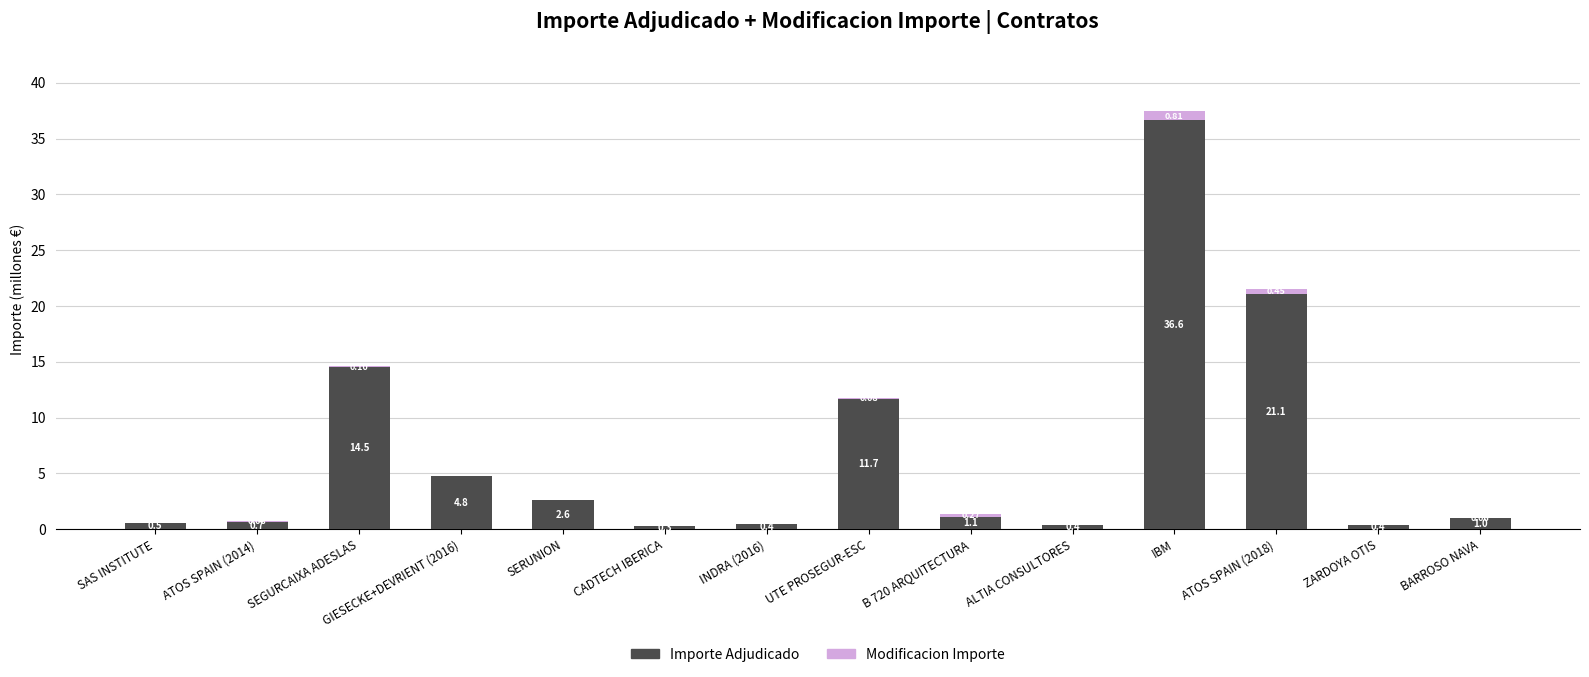

Read the Importe Adjudicado value at SAS INSTITUTE.

0.5